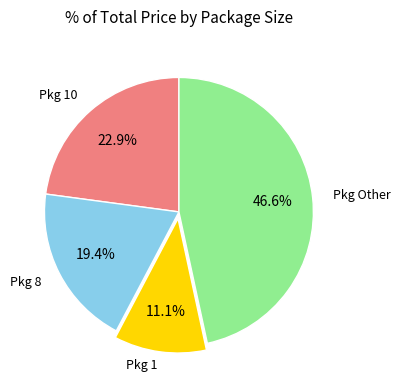

Does any single category account for the majority?

No